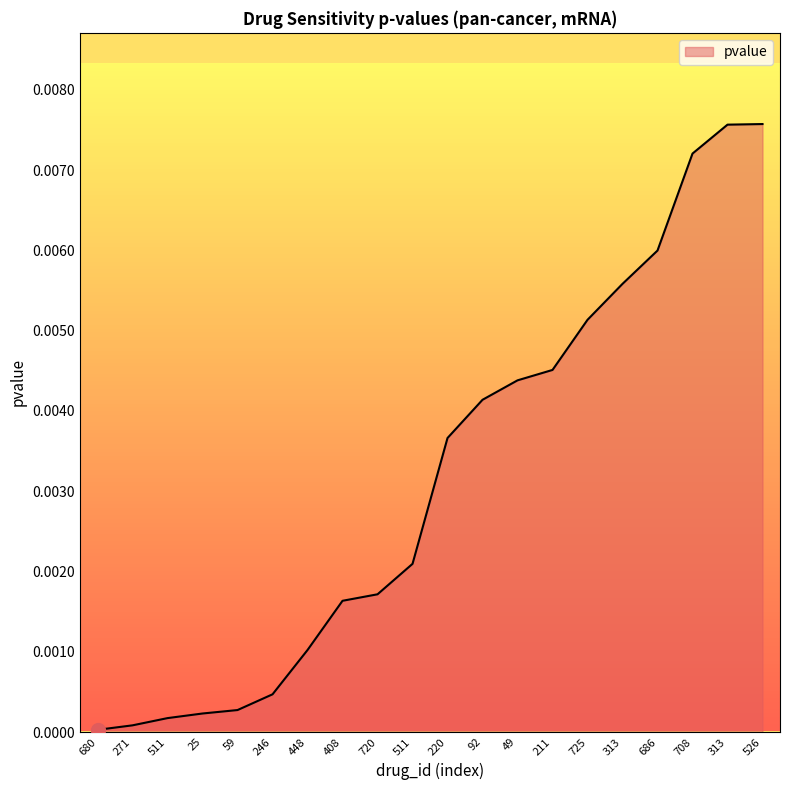

The chart shows a value of 0.0 at 708. True or false?

True